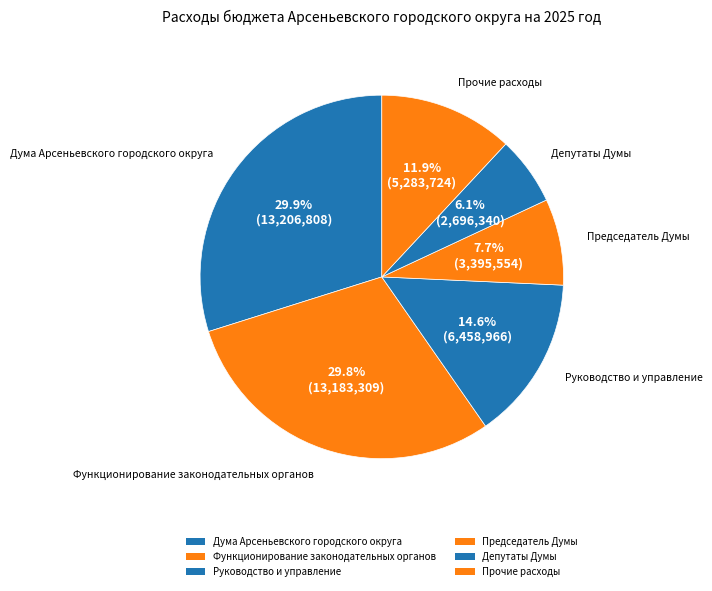

How many segments does this pie chart have?

6